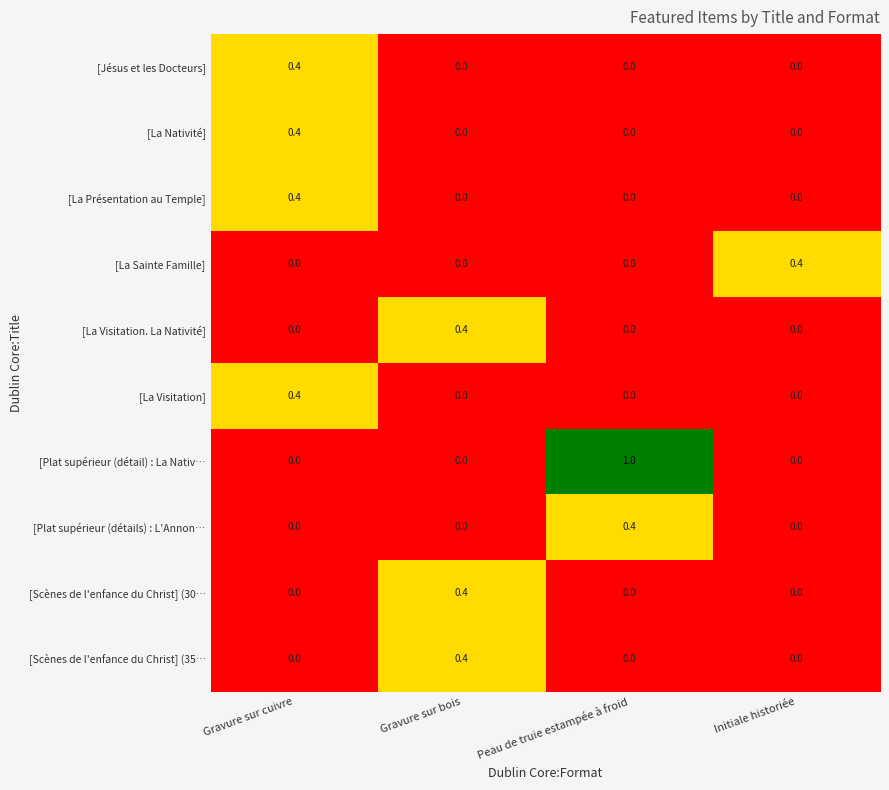

At how many categories does at least one series exceed 0?

4